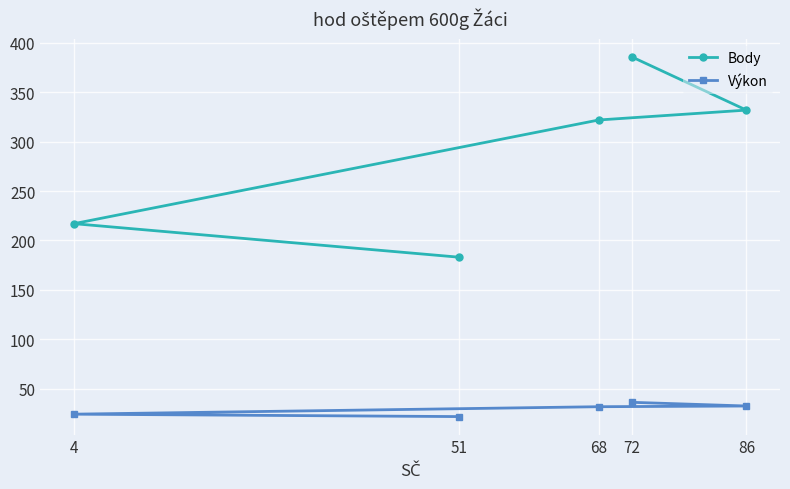

What is the difference between the maximum and minimum values in the Body series?

203.0